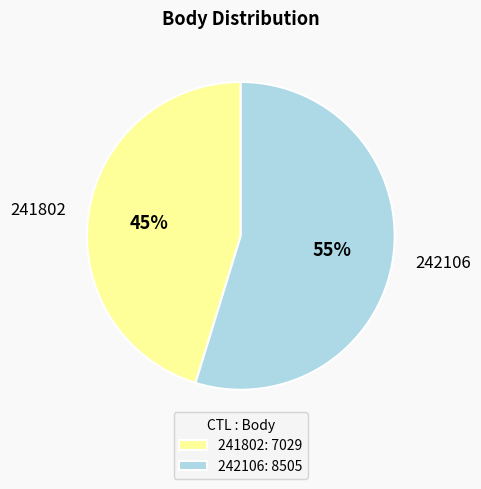

Is there any slice that represents more than half of the pie?

Yes